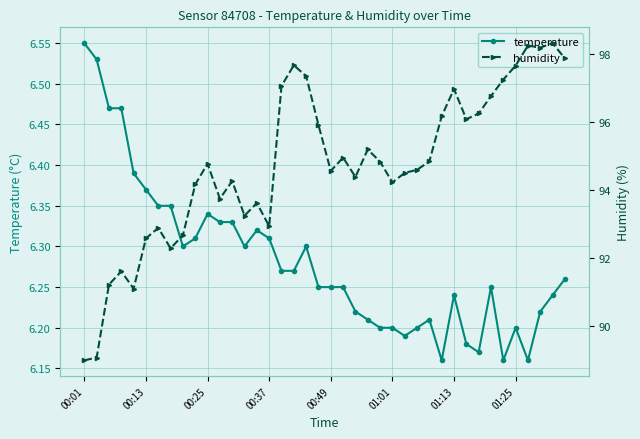

How many data points does each series have?

40